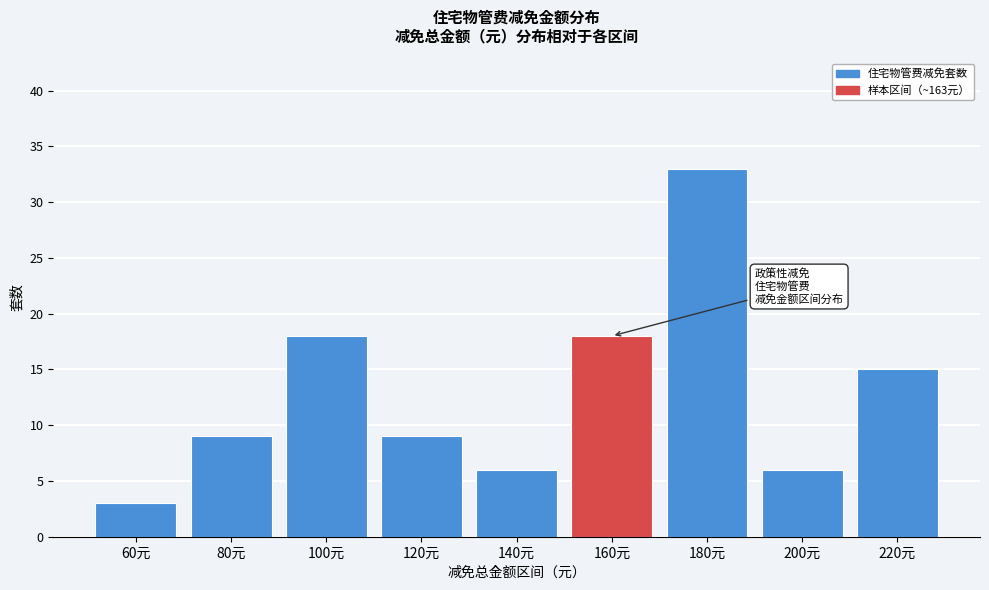

Reading left to right, what are all the values shown in this chart?

60元=3	80元=9	100元=18	120元=9	140元=6	160元=18	180元=33	200元=6	220元=15